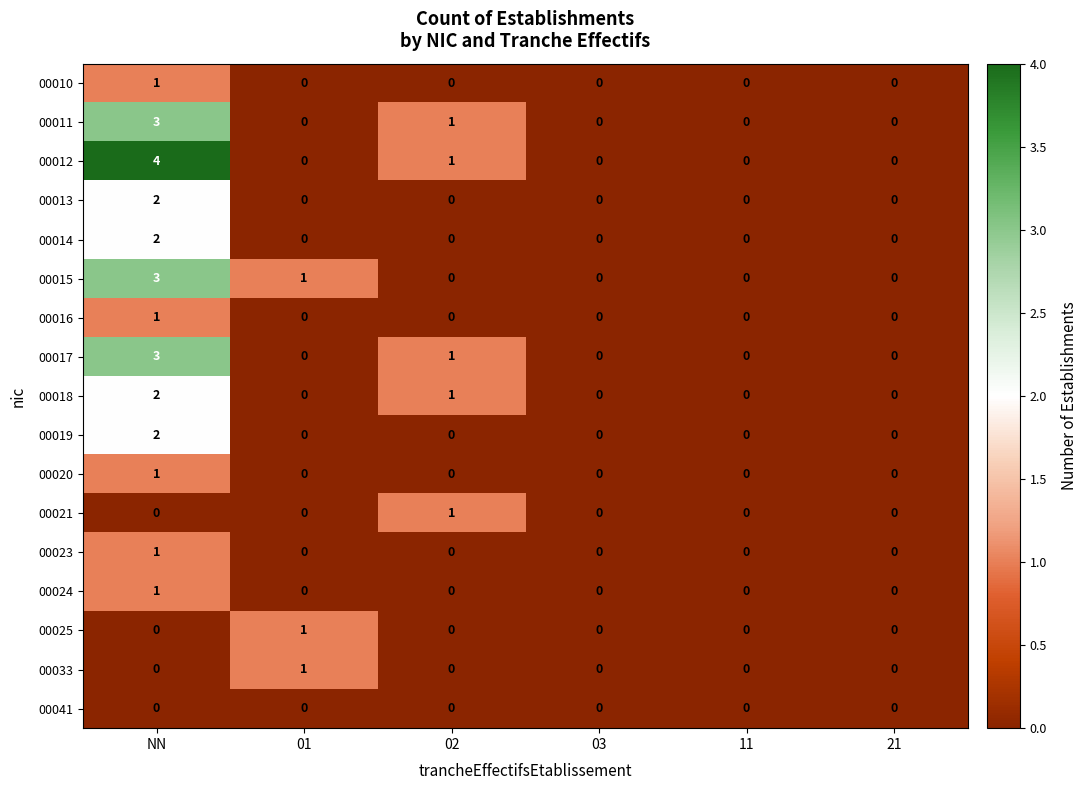

Count the 00020 values in the range 0 to 1.

6